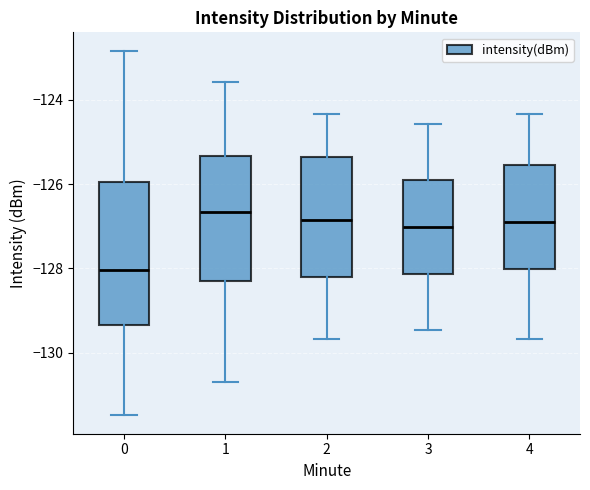

Reading left to right, transcribe this box plot: for each box, give where its median line is, the range the box spans, and where its two whiskers end, as read against the y-axis. The values are not printed on the chart, so give them approximately, as read against the axis.

0: median -128.0, box -129.4 to -126.0, whiskers -131.4 to -122.8
1: median -126.6, box -128.4 to -125.4, whiskers -130.6 to -123.6
2: median -126.8, box -128.2 to -125.4, whiskers -129.6 to -124.4
3: median -127.0, box -128.2 to -125.8, whiskers -129.4 to -124.6
4: median -127.0, box -128.0 to -125.6, whiskers -129.6 to -124.4